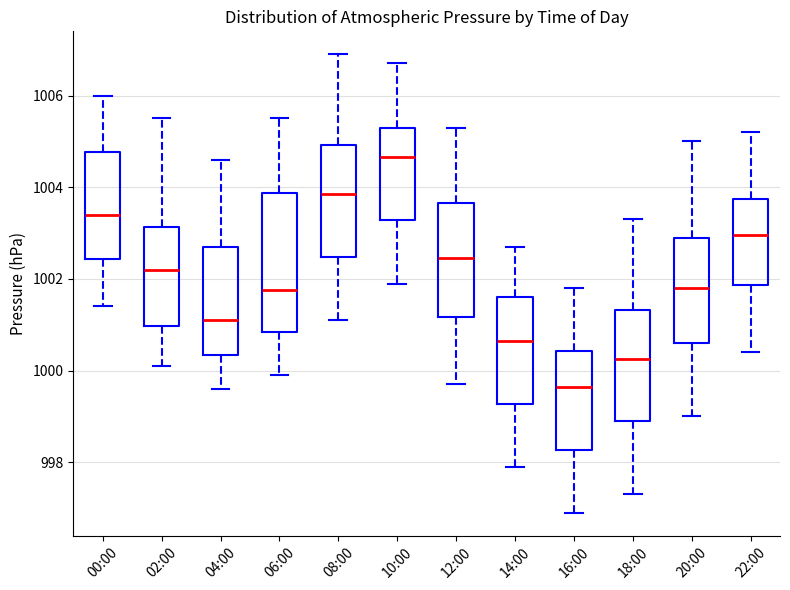

Reading left to right, read every box against the y-axis: the position of its median line, the range the box covers, and the ends of its whiskers. The values are not printed on the chart, so give them approximately, as read against the axis.

00:00: median 1003.4, box 1002.4 to 1004.8, whiskers 1001.4 to 1006.0
02:00: median 1002.2, box 1001.0 to 1003.2, whiskers 1000.2 to 1005.6
04:00: median 1001.2, box 1000.4 to 1002.8, whiskers 999.6 to 1004.6
06:00: median 1001.8, box 1000.8 to 1003.8, whiskers 1000.0 to 1005.6
08:00: median 1003.8, box 1002.4 to 1005.0, whiskers 1001.2 to 1007.0
10:00: median 1004.6, box 1003.2 to 1005.4, whiskers 1002.0 to 1006.8
12:00: median 1002.4, box 1001.2 to 1003.6, whiskers 999.8 to 1005.4
14:00: median 1000.6, box 999.2 to 1001.6, whiskers 998.0 to 1002.8
16:00: median 999.6, box 998.2 to 1000.4, whiskers 997.0 to 1001.8
18:00: median 1000.2, box 999.0 to 1001.4, whiskers 997.4 to 1003.4
20:00: median 1001.8, box 1000.6 to 1003.0, whiskers 999.0 to 1005.0
22:00: median 1003.0, box 1001.8 to 1003.8, whiskers 1000.4 to 1005.2